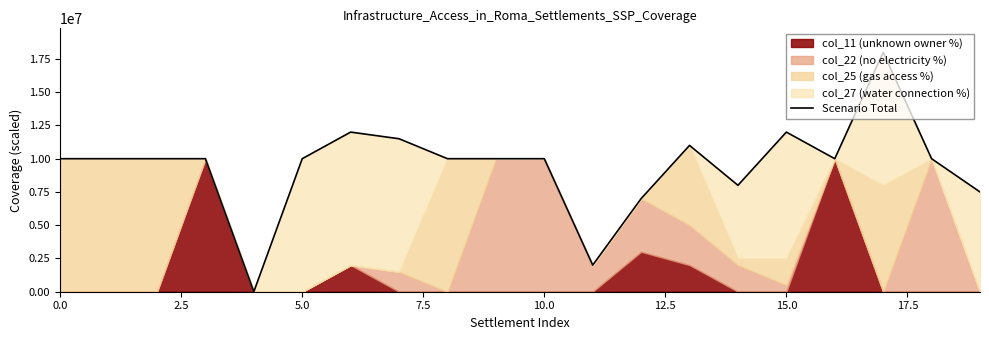

The value at 5.0 is 6991898. True or false?

False